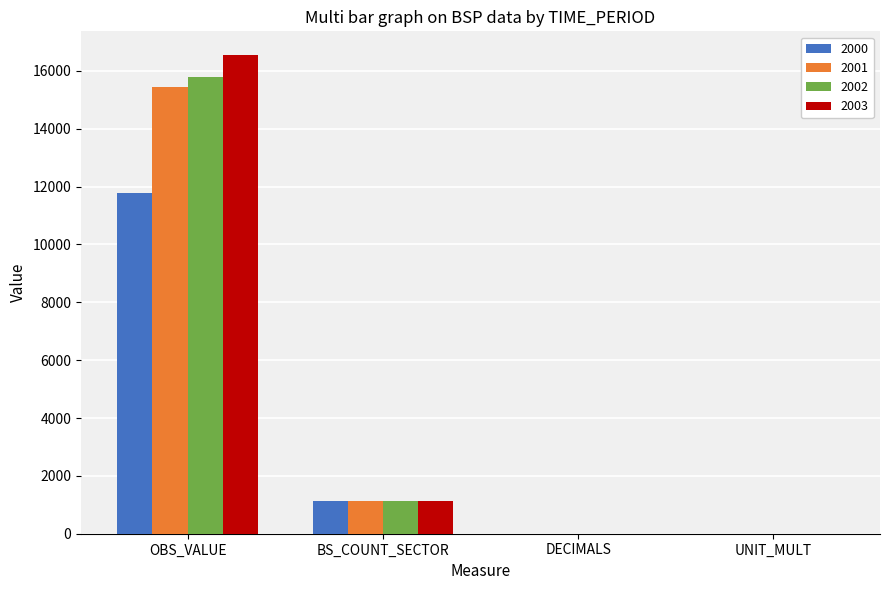

Are the bars horizontal?

No